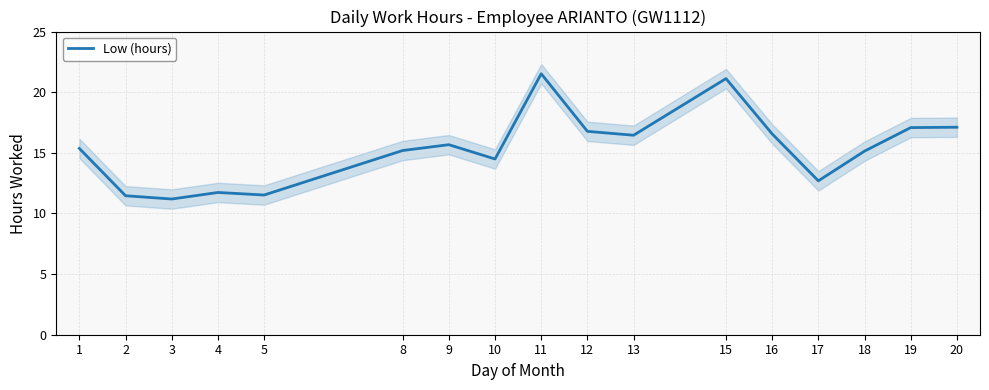

What is the sum of all values?

261.1